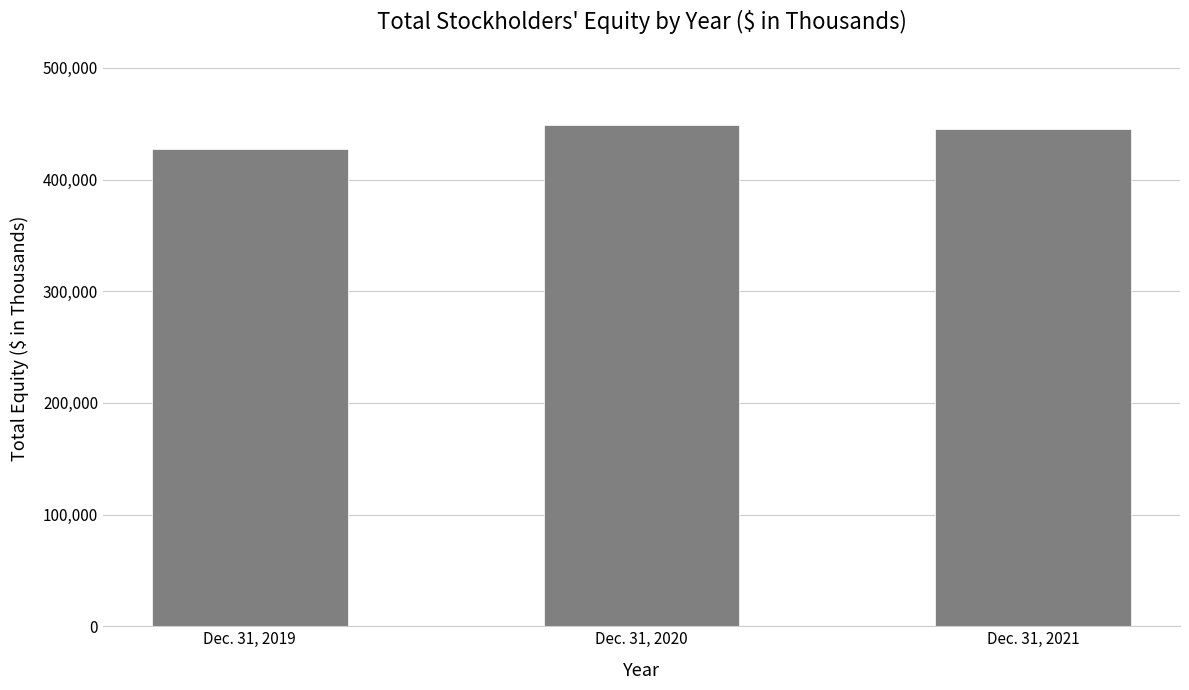

How many bars are there in total?

3